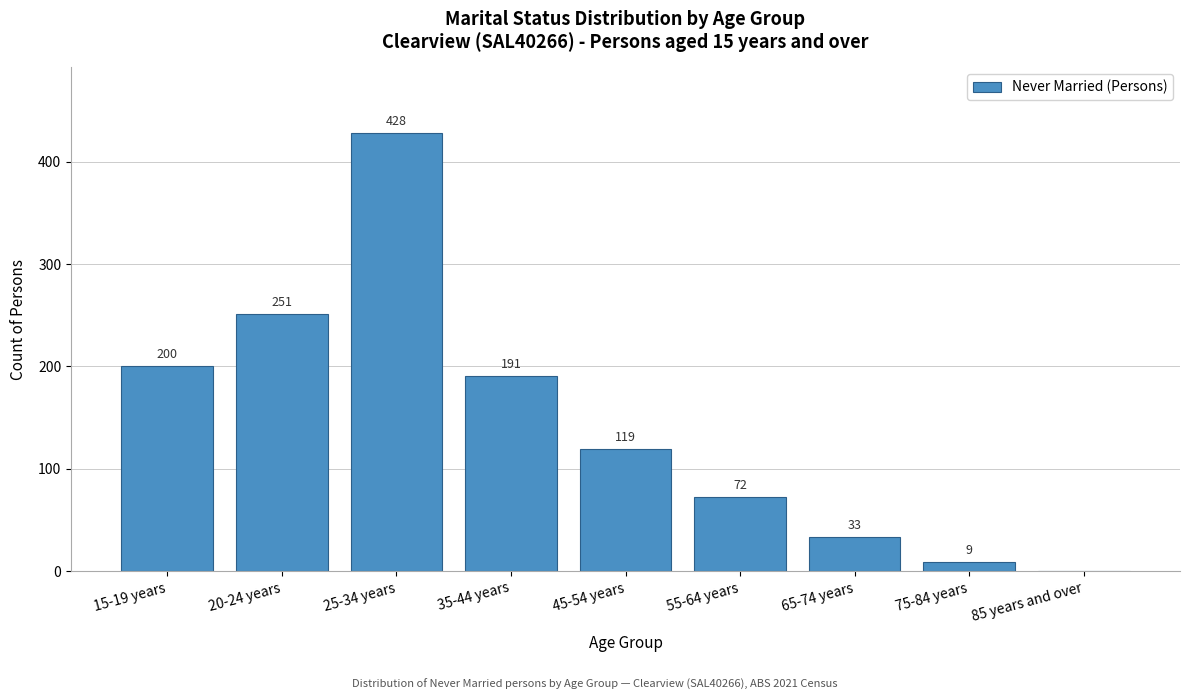

Reading left to right, transcribe all the data shown in this chart.

15-19 years=200	20-24 years=251	25-34 years=428	35-44 years=191	45-54 years=119	55-64 years=72	65-74 years=33	75-84 years=9	85 years and over=0